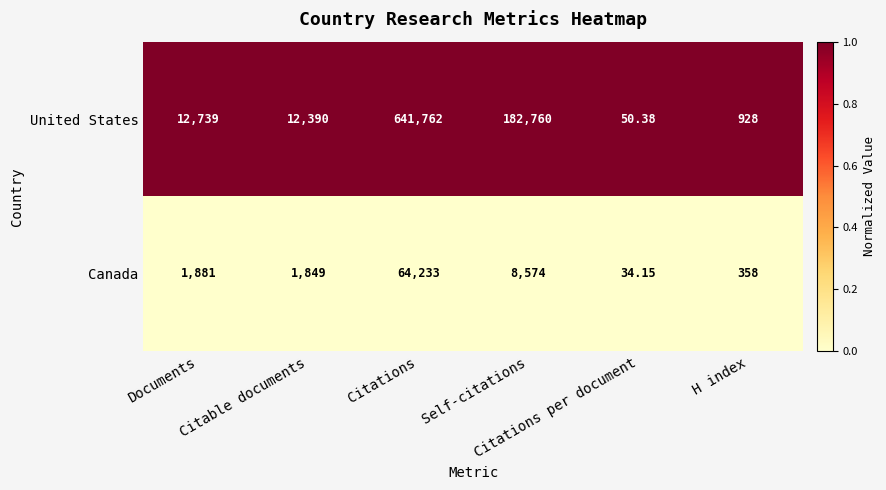

Rank the series by their maximum value, from highest to lowest.

United States, Canada